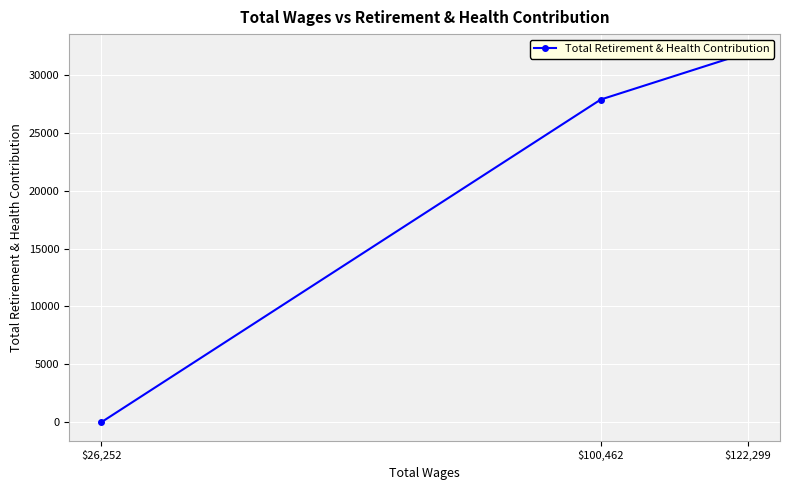

Which has a higher value, $26,252 or $100,462?

$100,462